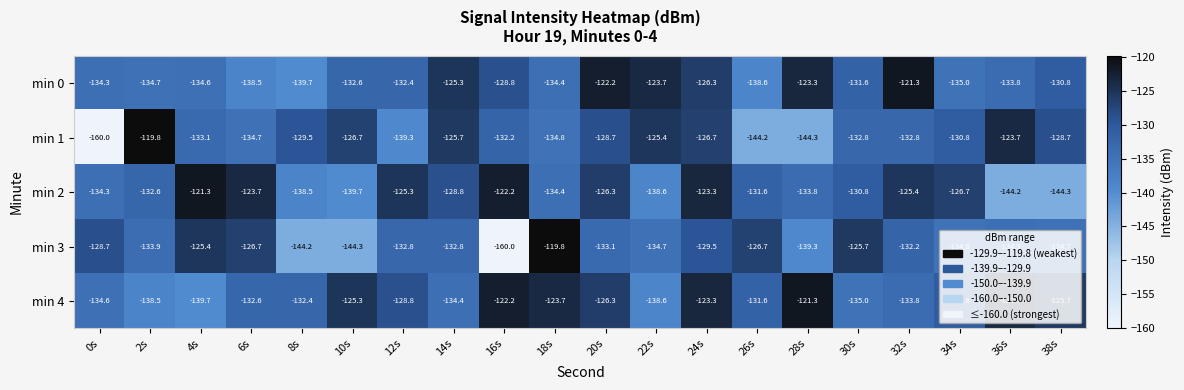

What is the difference between the highest and lowest values at 22s?

14.9